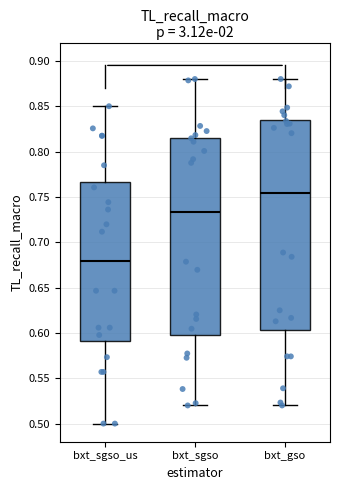

Reading left to right, transcribe this box plot: for each box, give where its median line is, the range the box spans, and where its two whiskers end, as read against the y-axis. The values are not printed on the chart, so give them approximately, as read against the axis.

bxt_sgso_us: median 0.680, box 0.590 to 0.765, whiskers 0.500 to 0.850
bxt_sgso: median 0.735, box 0.600 to 0.815, whiskers 0.520 to 0.880
bxt_gso: median 0.755, box 0.605 to 0.835, whiskers 0.520 to 0.880